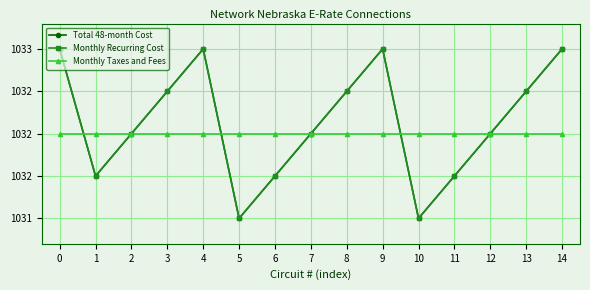

What value does the Monthly Taxes and Fees series have at 10?

1032.0